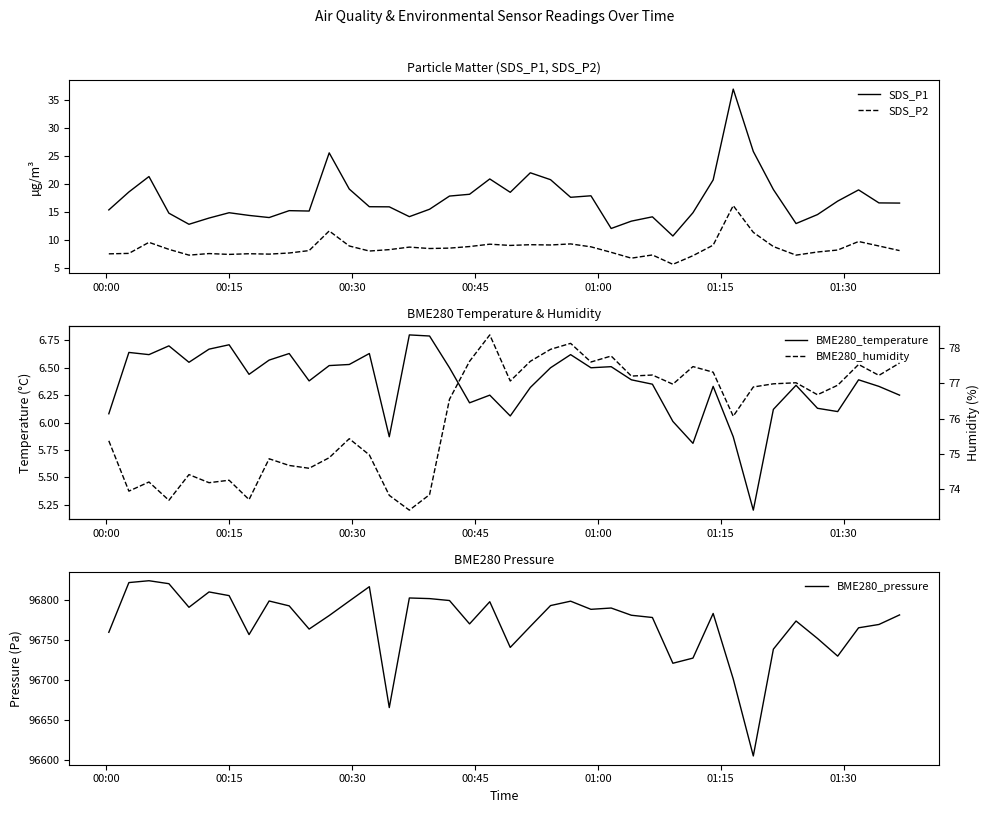

True or false: SDS_P1 and SDS_P2 cross at least once.

False